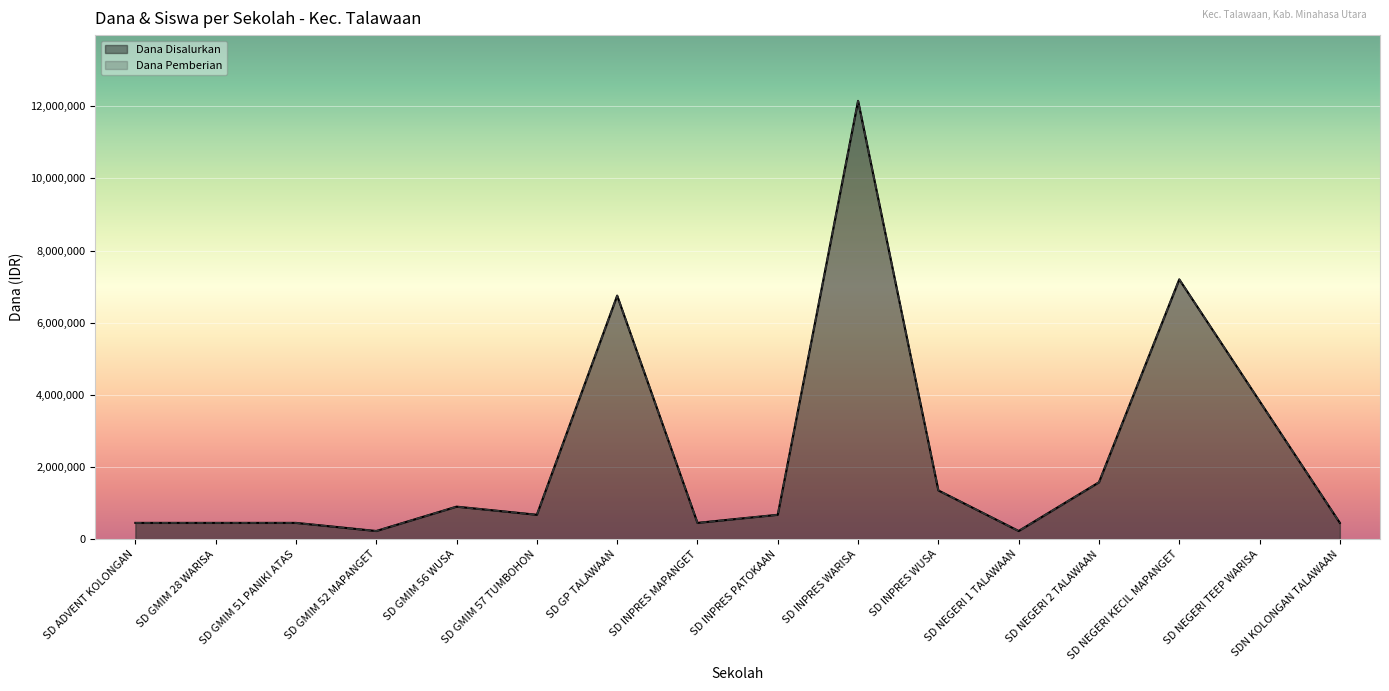

List the labels in order of Dana Pemberian value, largest first.

SD INPRES WARISA, SD NEGERI KECIL MAPANGET, SD GP TALAWAAN, SD NEGERI TEEP WARISA, SD NEGERI 2 TALAWAAN, SD INPRES WUSA, SD GMIM 56 WUSA, SD GMIM 57 TUMBOHON, SD INPRES PATOKAAN, SD ADVENT KOLONGAN, SD GMIM 28 WARISA, SD GMIM 51 PANIKI ATAS, SD INPRES MAPANGET, SDN KOLONGAN TALAWAAN, SD GMIM 52 MAPANGET, SD NEGERI 1 TALAWAAN